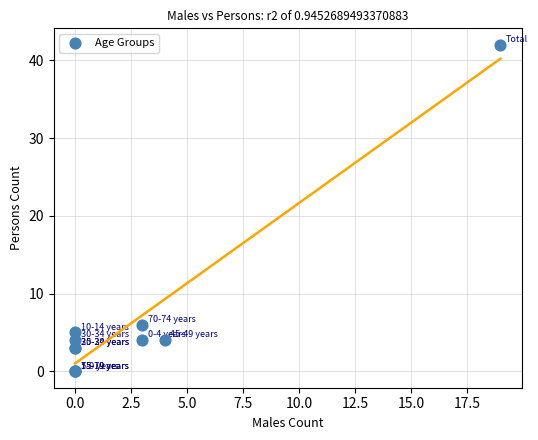

What Y value in the scatter plot is closest to 21?

6